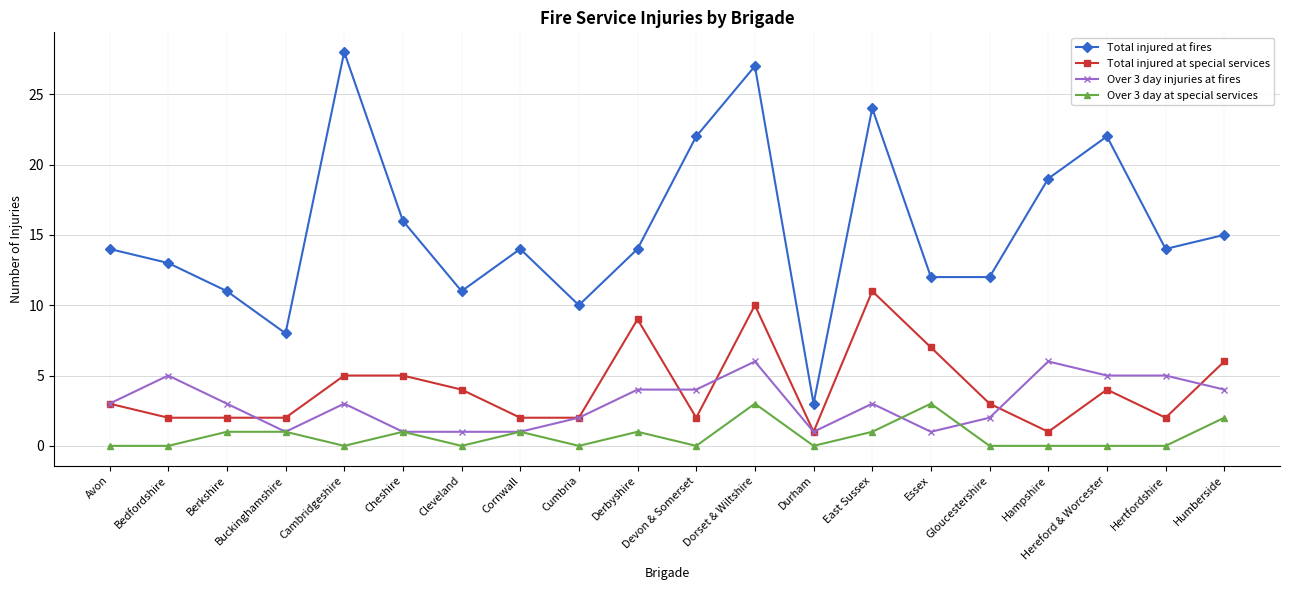

True or false: Total injured at special services has a value of 15 at Dorset & Wiltshire.

False